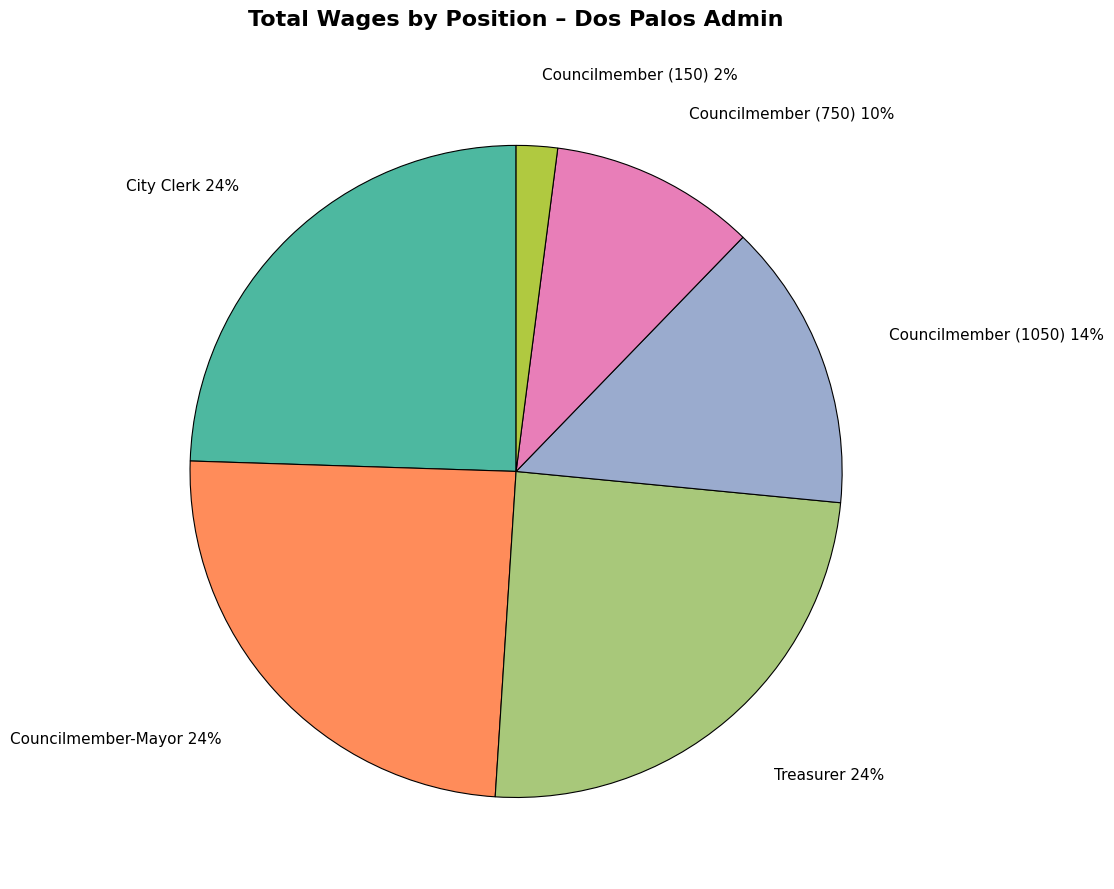

To the nearest percent, what portion does Councilmember-Mayor represent?

24%